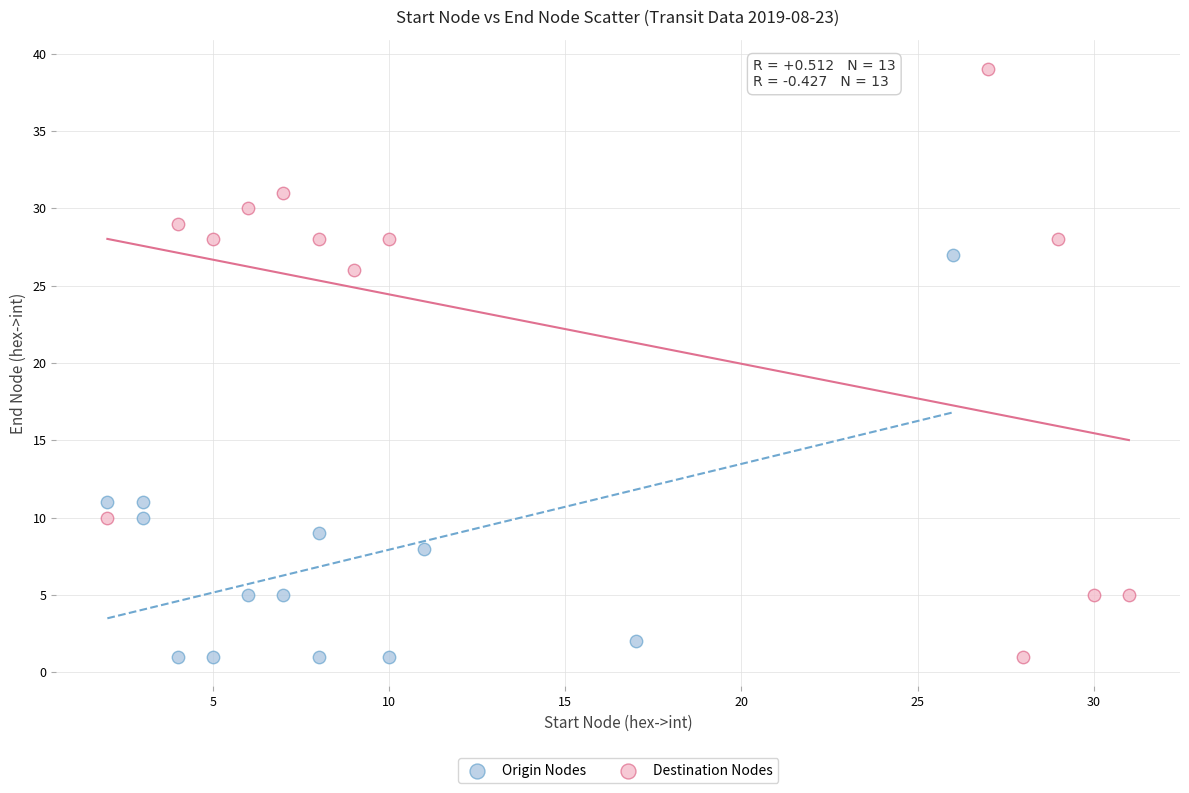

Which series has the largest Y range (max minus min)?

Destination Nodes